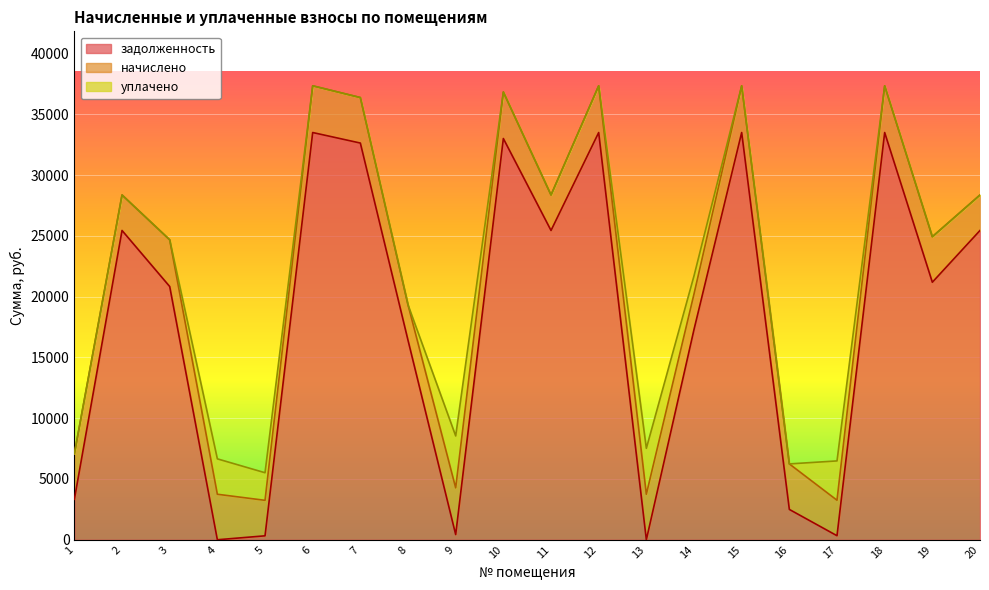

What is the total value across all series at 17?

6486.6